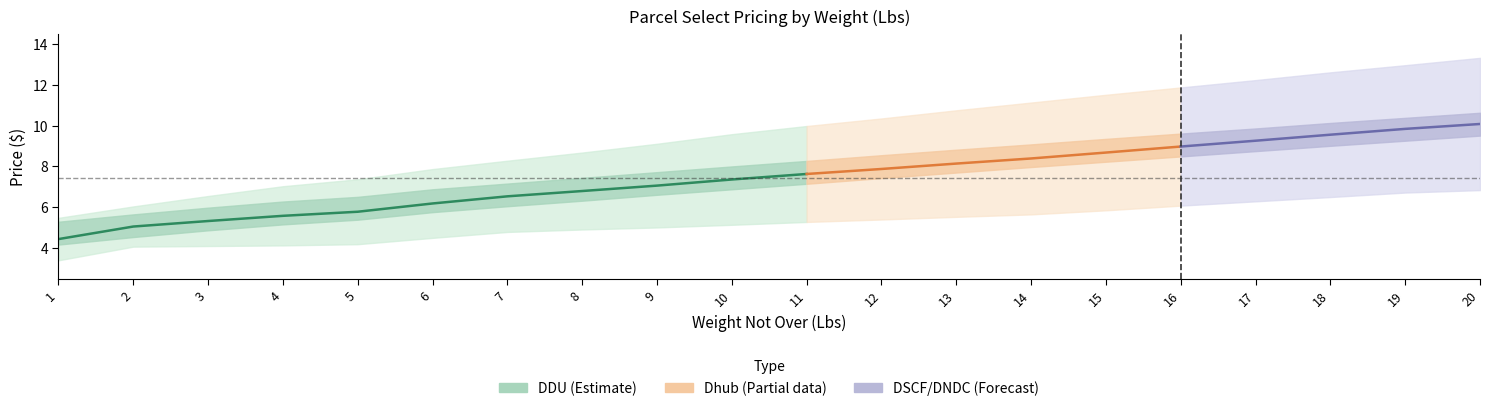

What is the spread (max minus min) of values at 5?

3.2